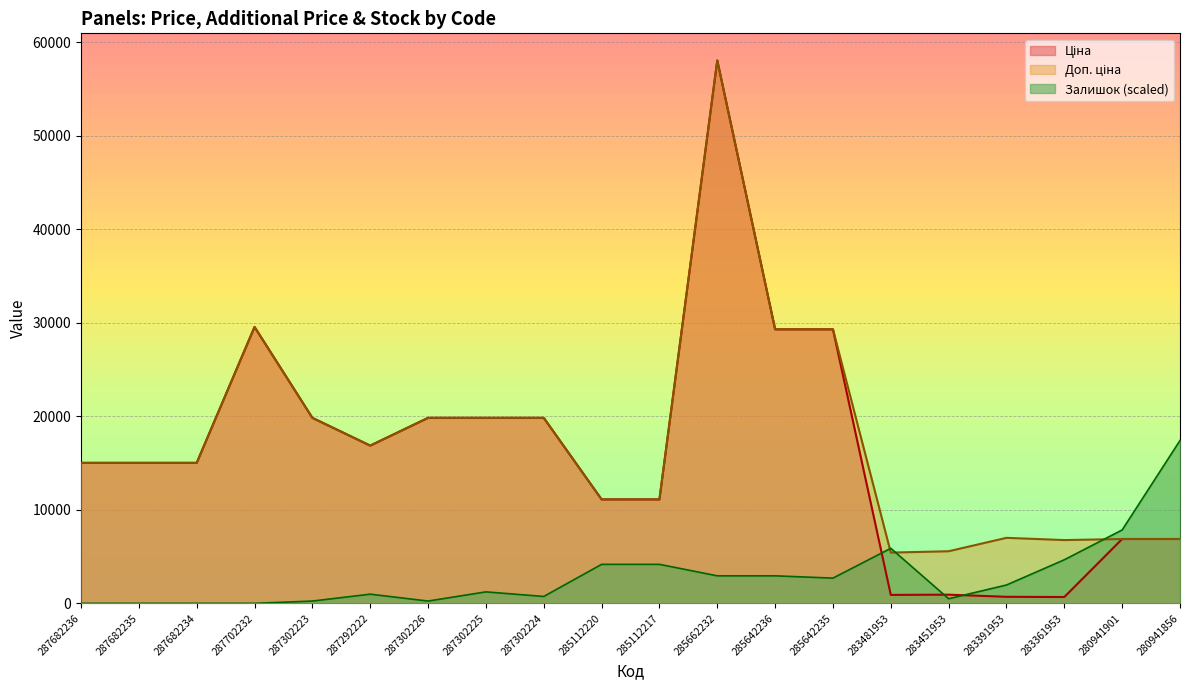

What are all the series names shown in the legend?

Ціна, Доп. ціна, Залишок